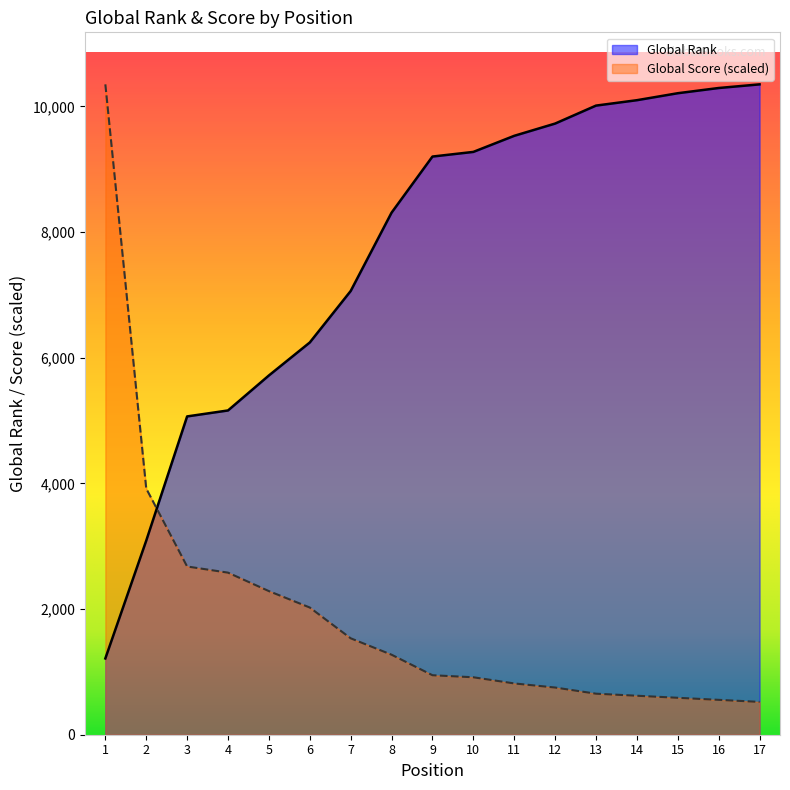

Reading left to right, list all the values displayed in this chart.

Global Rank: 1214.0	3089.0	5066.0	5161.0	5718.0	6243.0	7062.0	8309.0	9202.0	9276.0	9532.0	9727.0	10013.0	10099.0	10210.0	10293.0	10351.0
Global Score: 10351.0	3918.4	2677.5	2579.6	2285.7	2024.5	1534.7	1273.5	946.9	914.3	816.3	751.0	653.1	620.4	587.8	555.1	522.4